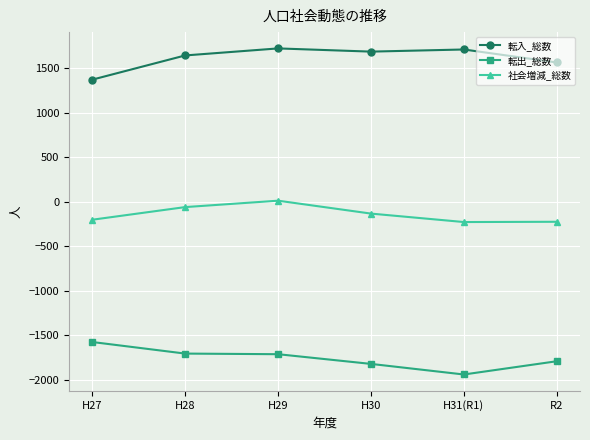

What is the minimum value shown in the chart?

-1939